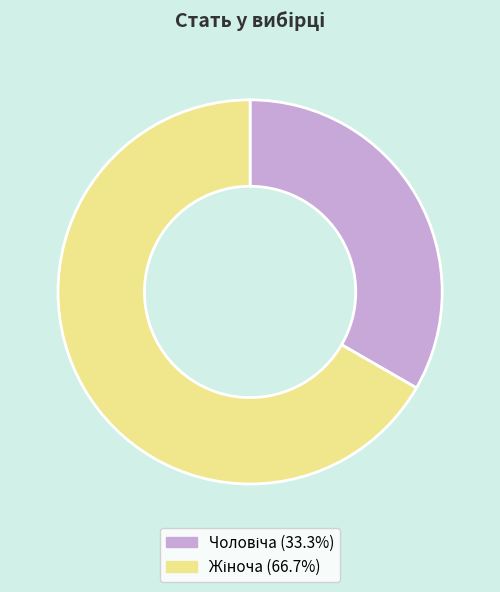

Is there any slice that represents more than half of the pie?

Yes